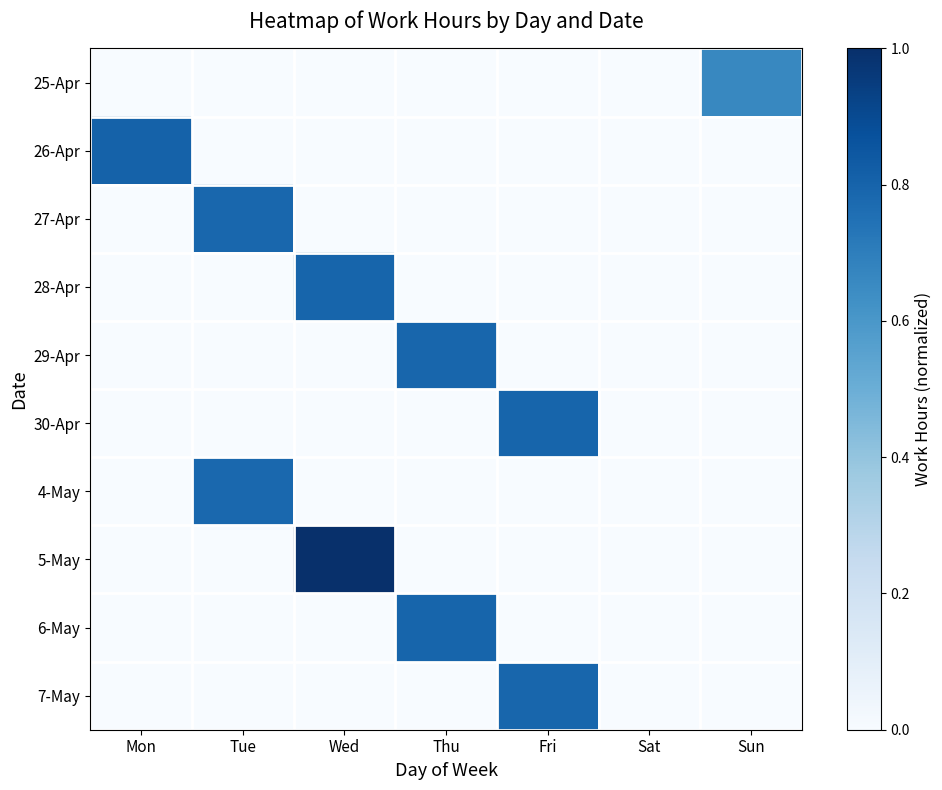

Which series changed the most between Tue and Sat?

27-Apr